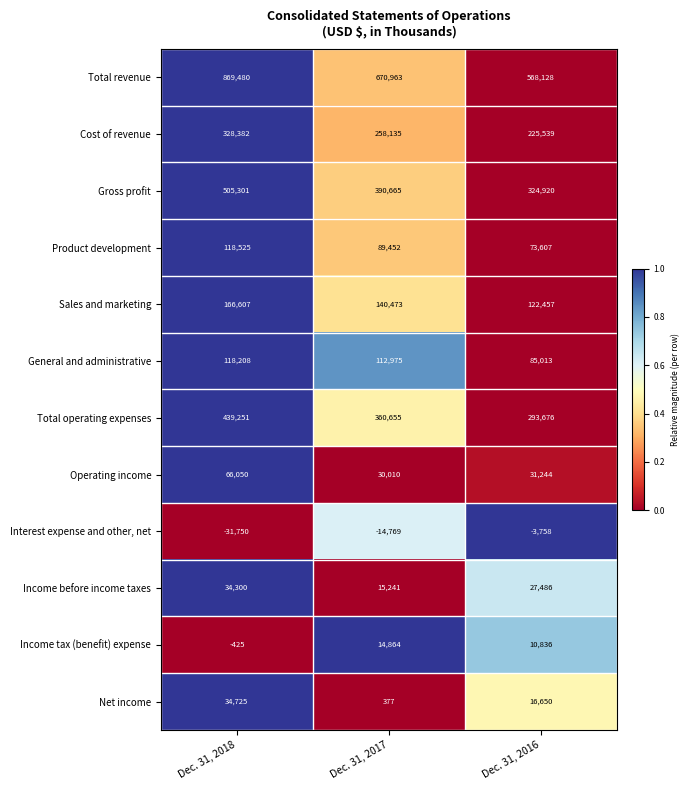

True or false: Income tax (benefit) expense has a value of 3660 at Dec. 31, 2016.

False